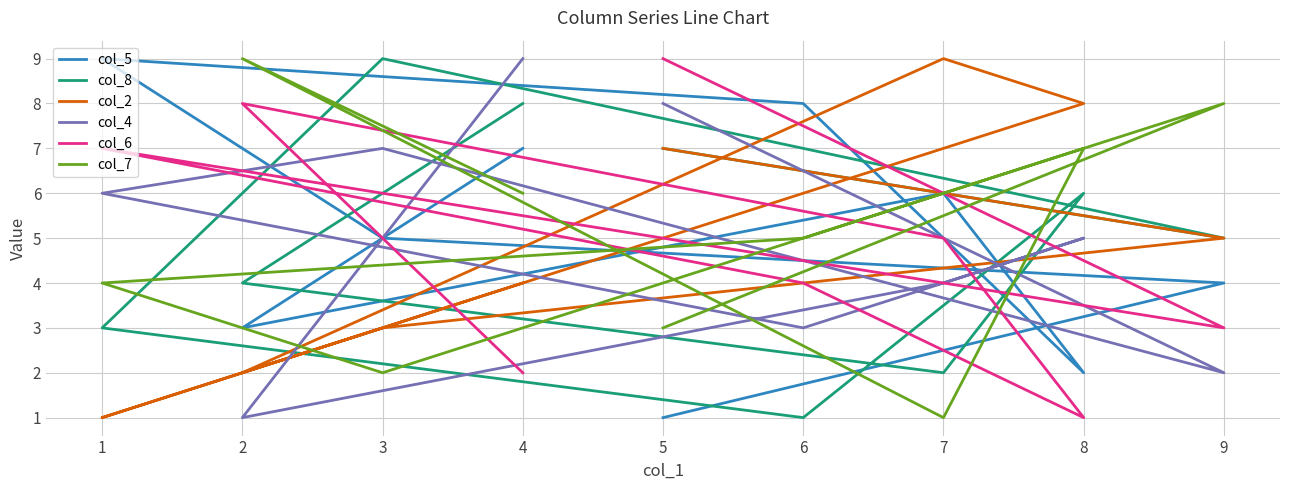

What is the total value across all series at 2?

27